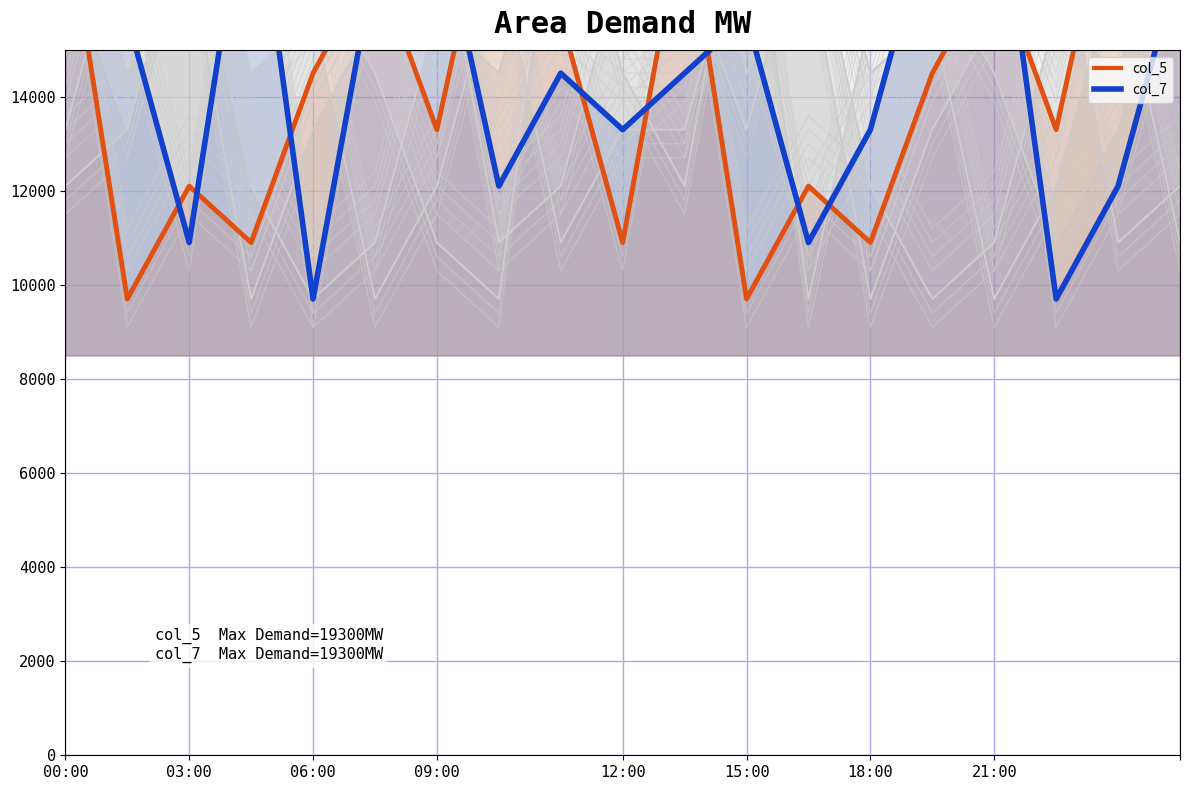

True or false: col_9 has more than 1 interior local peaks.

True